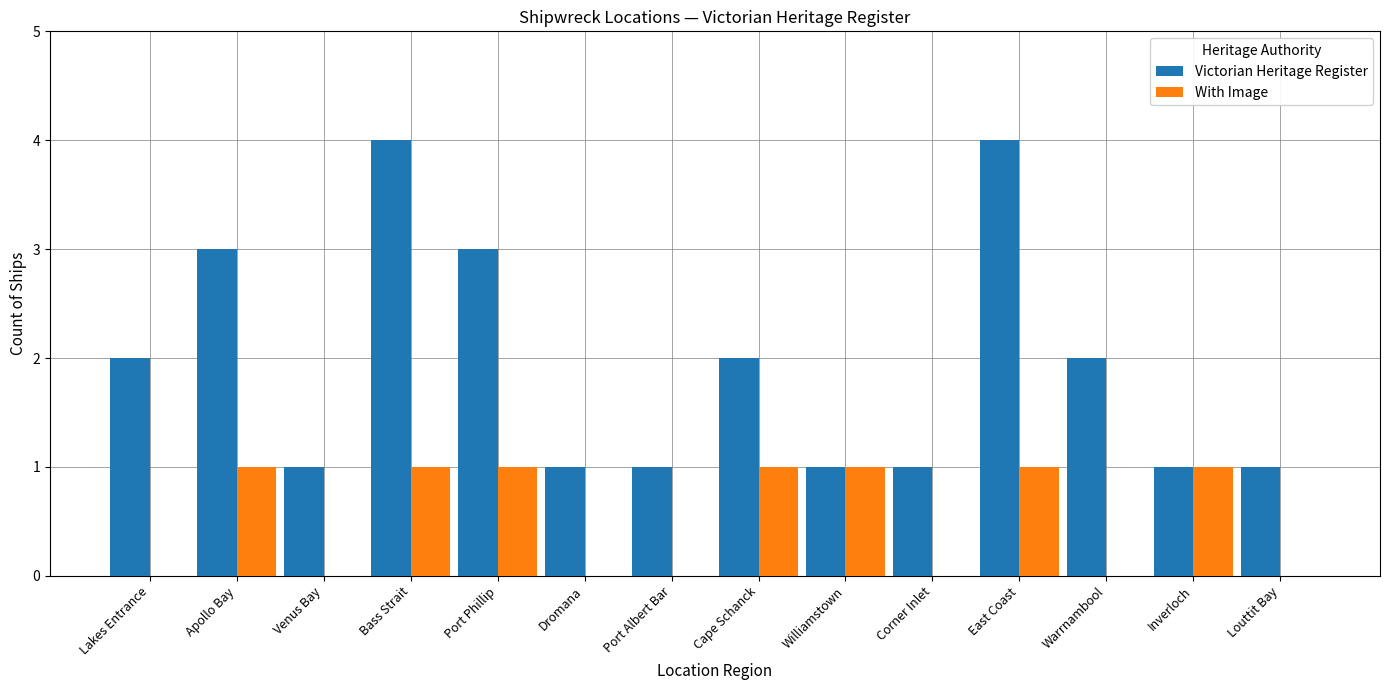

Which series has the largest total across all categories?

Victorian Heritage Register